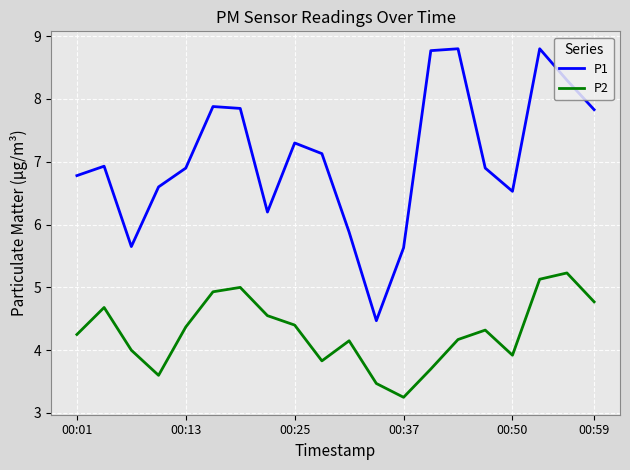

Which series has the widest spread of values?

P1